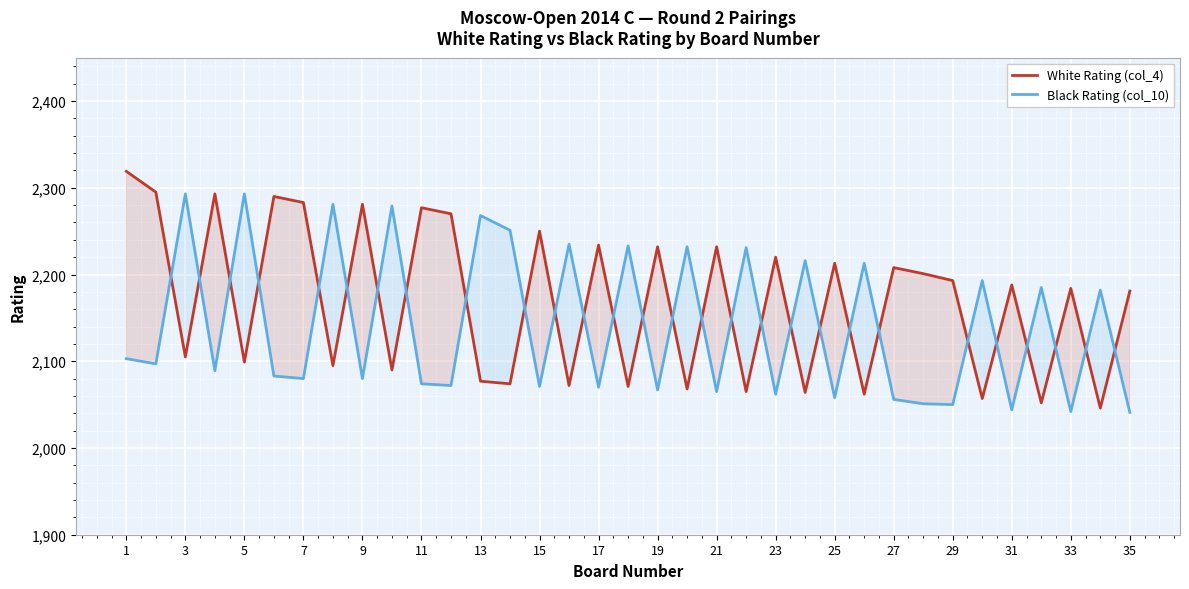

What is the value of the Black Rating (col_10) point at the 19th from the left?

2067